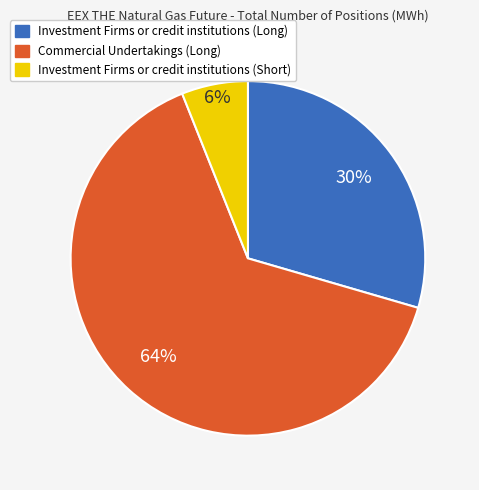

What percentage is the Commercial Undertakings (Long) slice, to the nearest percent?

64%